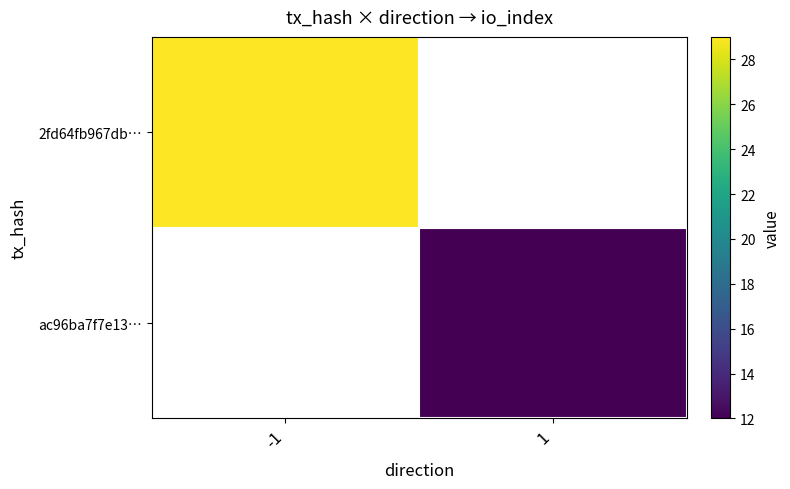

True or false: ac96ba7f7e13… has a value of 12.0 at 1.

True